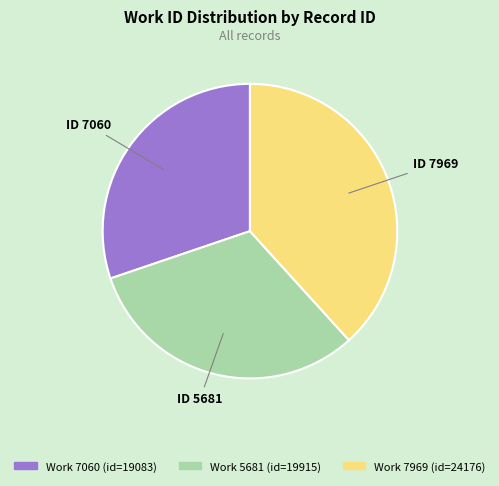

How many slices are in this pie chart?

3